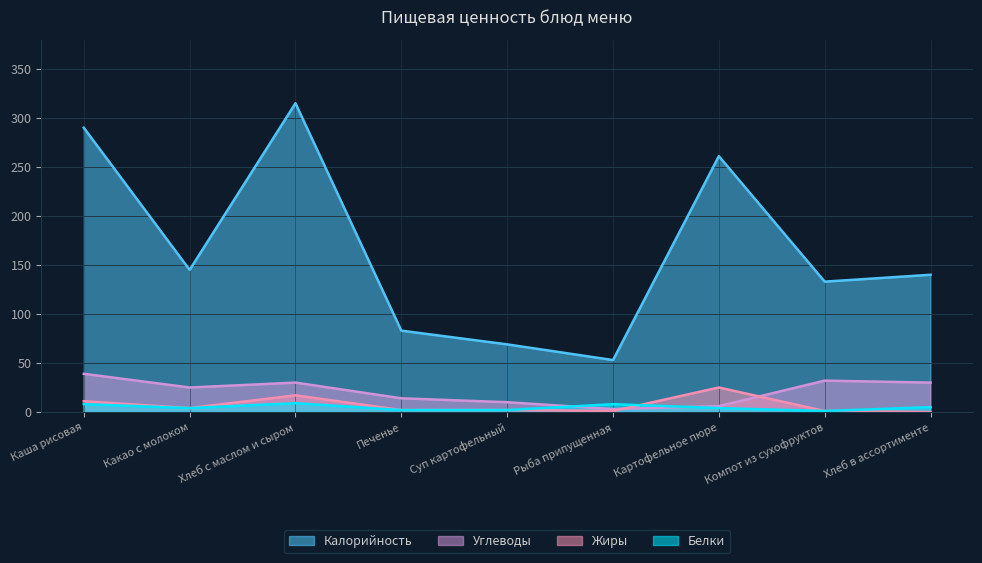

Is the value of Калорийность at Печенье greater than the value of Белки at Хлеб с маслом и сыром?

Yes